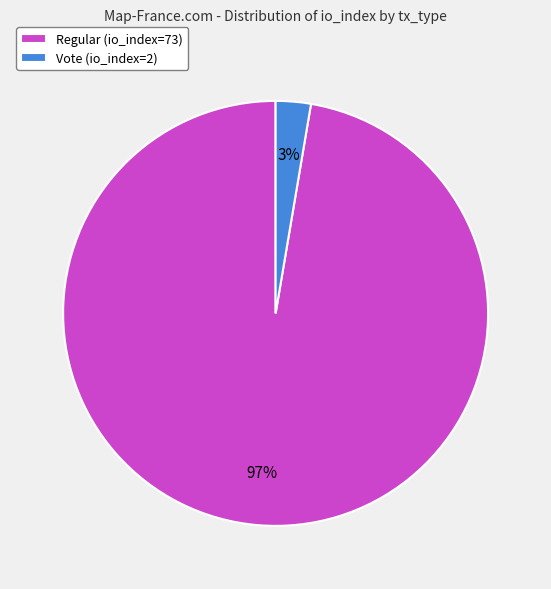

Do Vote (io_index=2) and Regular (io_index=73) together represent more than half of the pie?

Yes